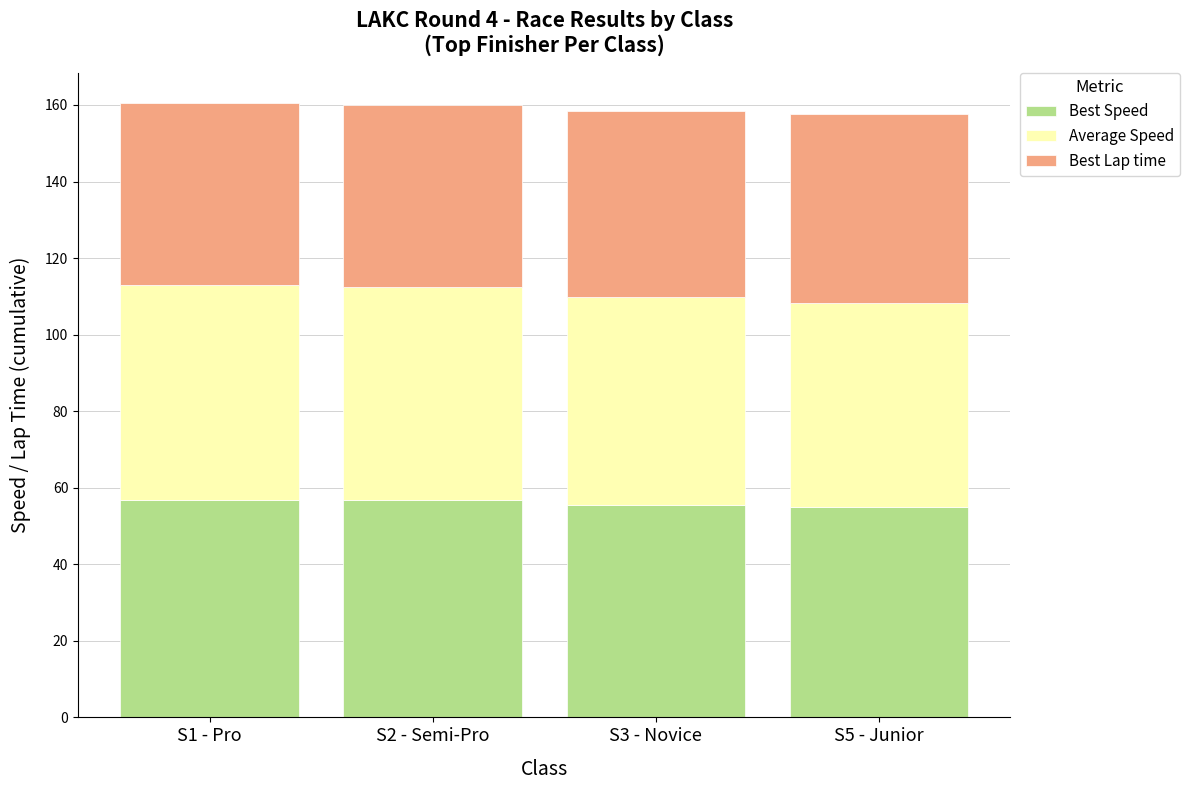

What is the highest value of the Best Speed series?

56.8